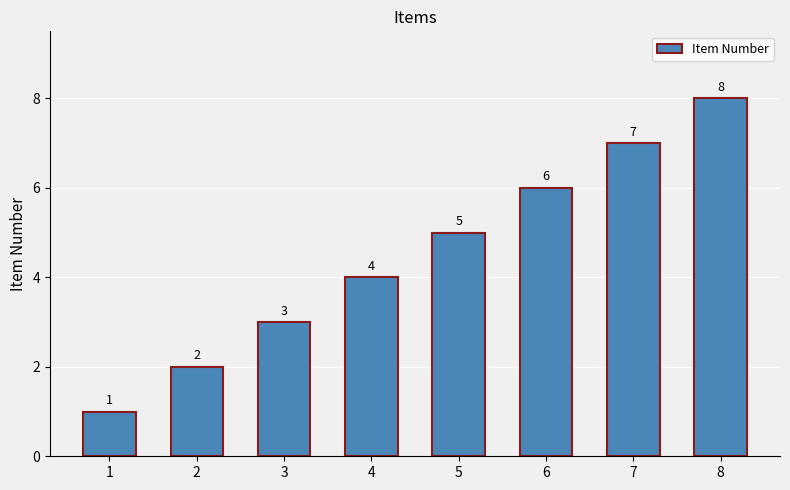

Between 7 and 8, which is larger?

8